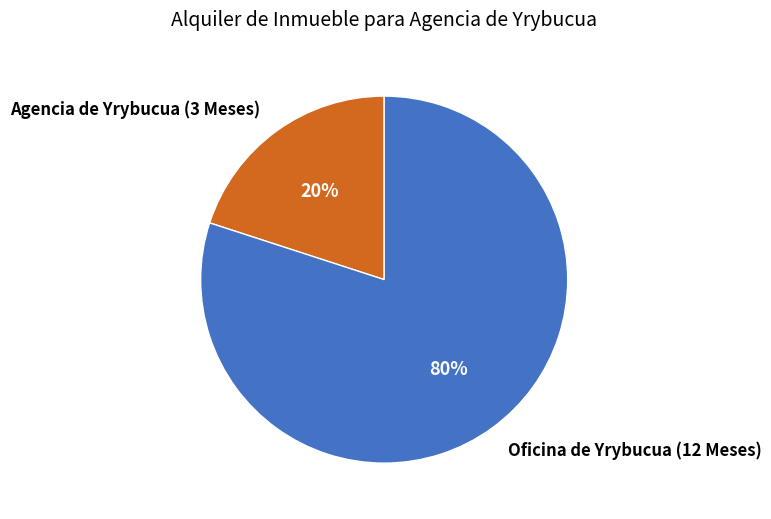

Which slice is the largest?

Oficina de Yrybucua (12 Meses)